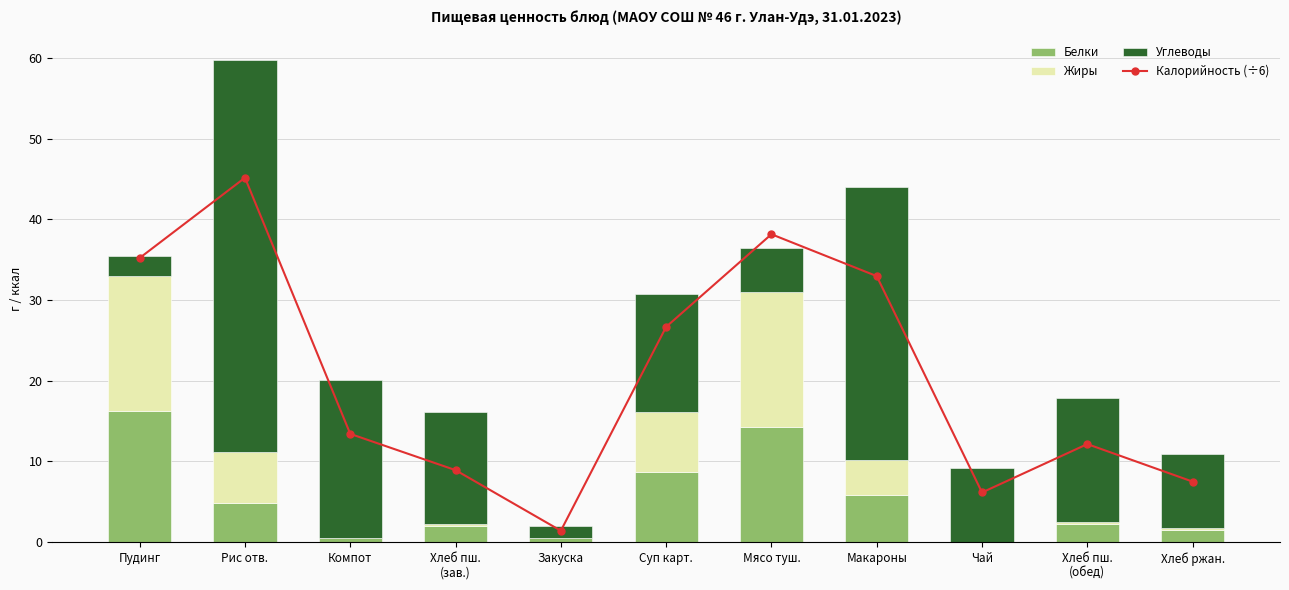

What is the difference between the Жиры values at Хлеб пш.
(обед) and Пудинг?

16.5